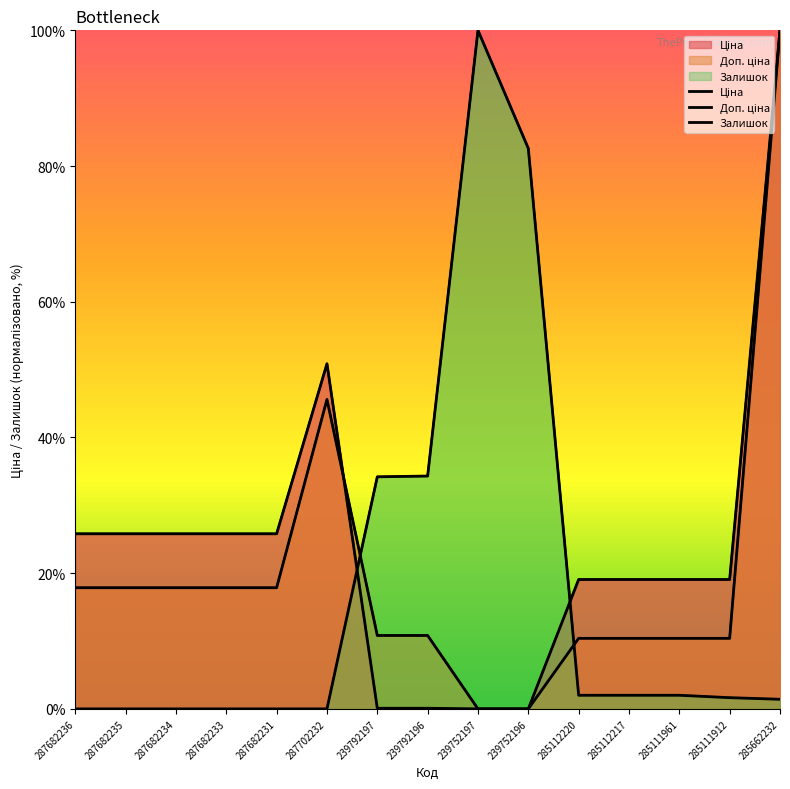

Between which two adjacent categories do Залишок and Доп. ціна first intersect?

287702232 and 239792197